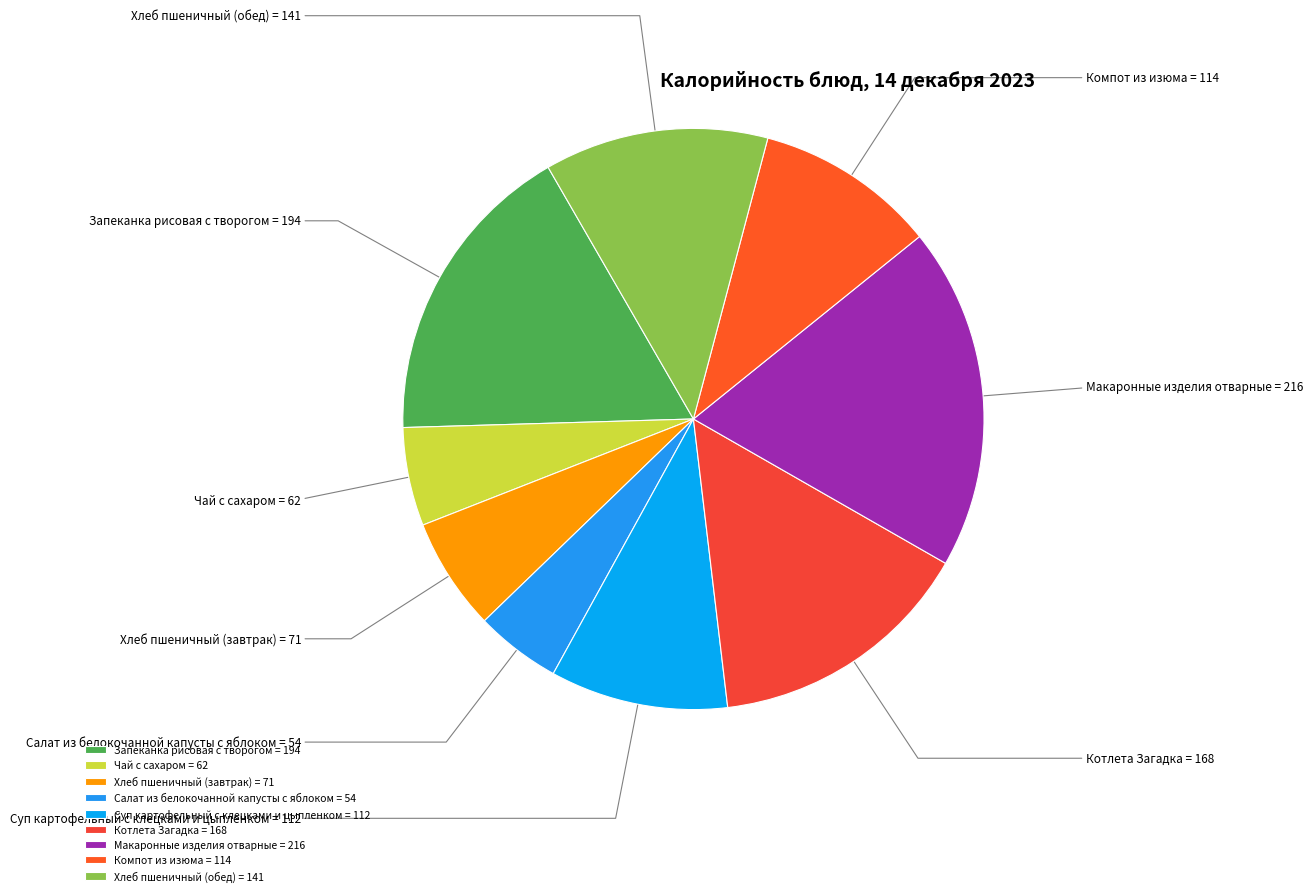

Does Котлета Загадка represent more than half of the total?

No